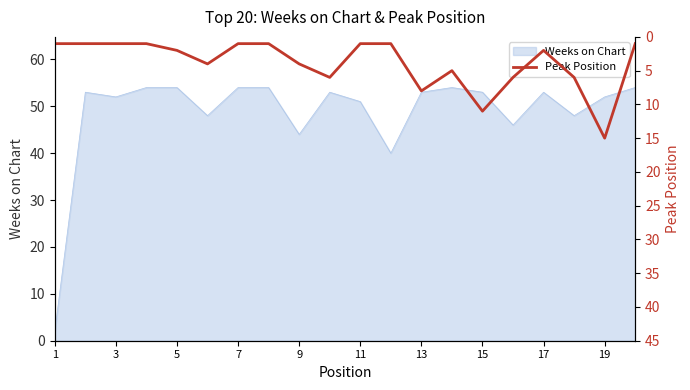

The value of Weeks on Chart at 15 is 53. True or false?

True